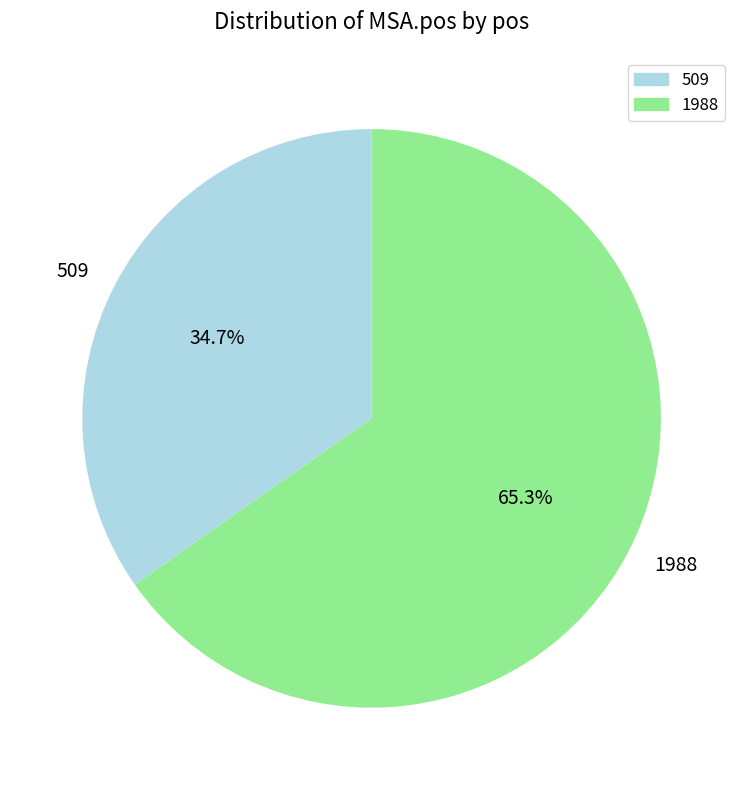

Does 509 represent more than half of the total?

No